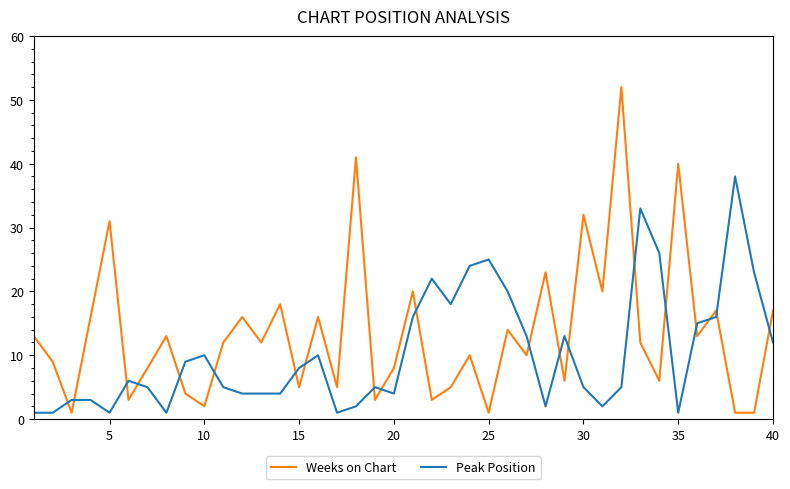

What is the difference between the maximum and second lowest values in the Weeks on Chart series?

51